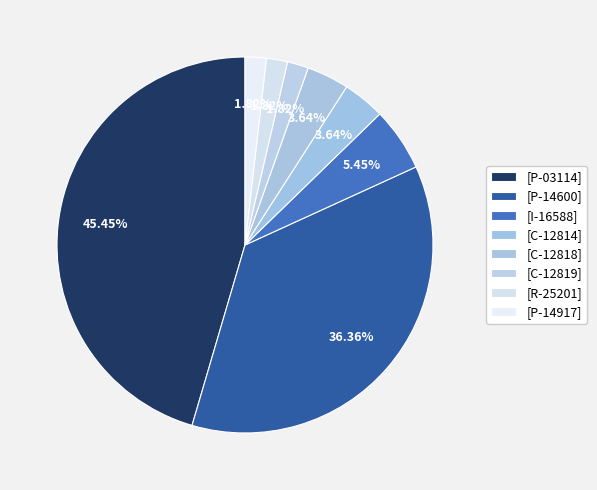

Which slice is the largest?

[P-03114]